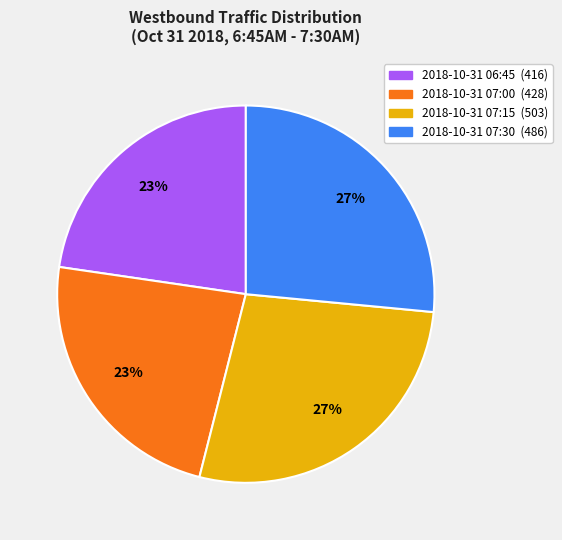

Is there any slice that represents more than half of the pie?

No